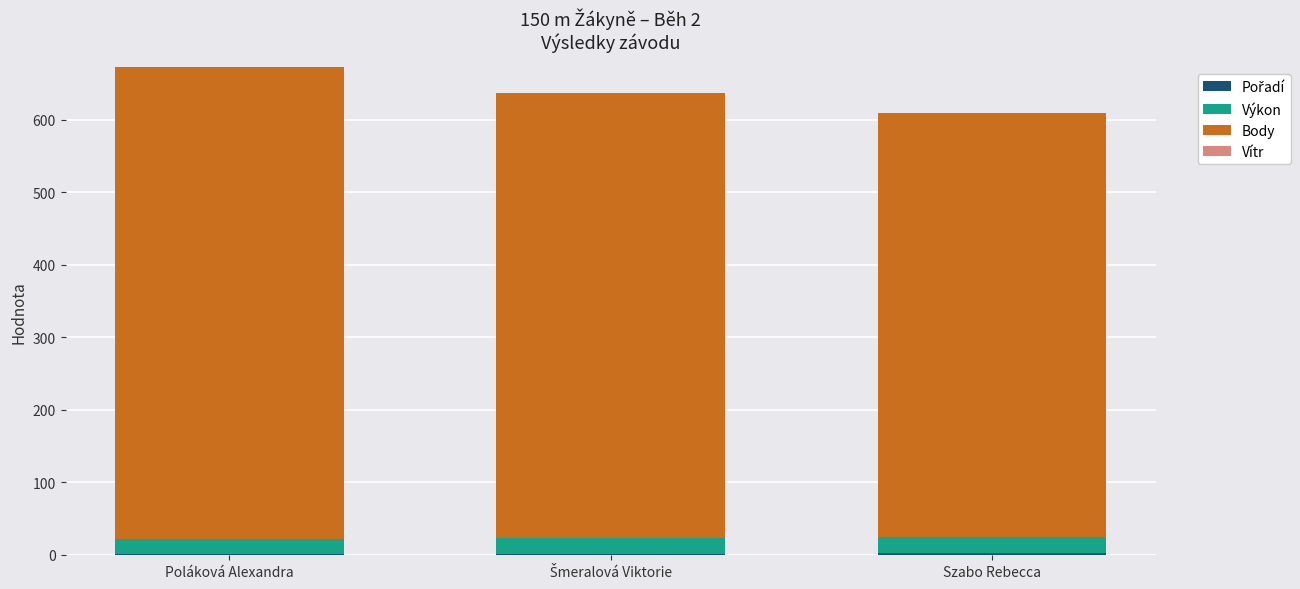

Read the Výkon value at Poláková Alexandra.

21.1